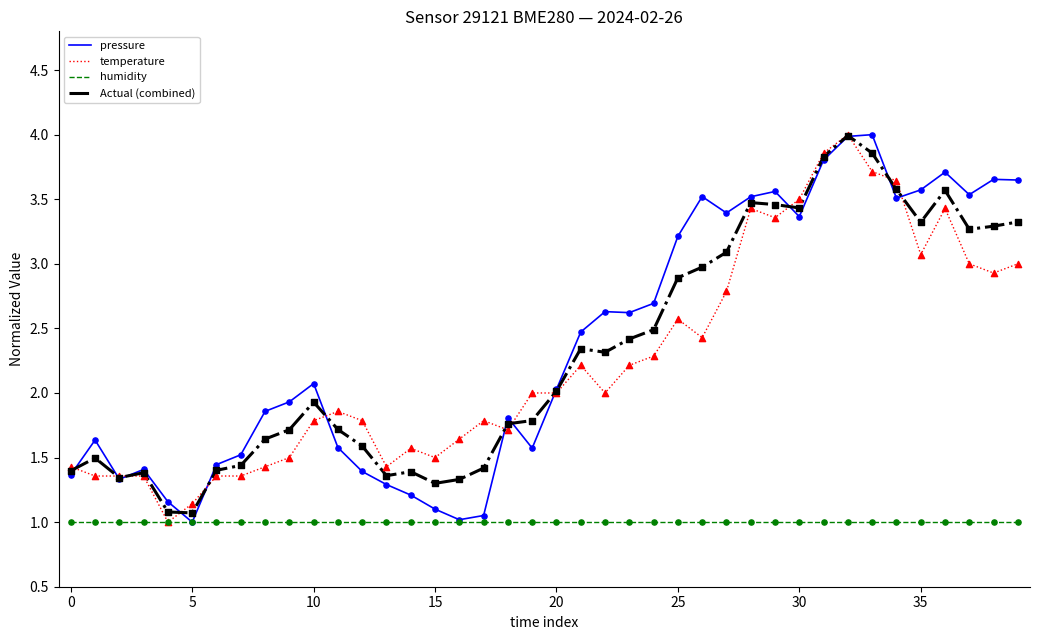

What is the minimum value for pressure?

1.0